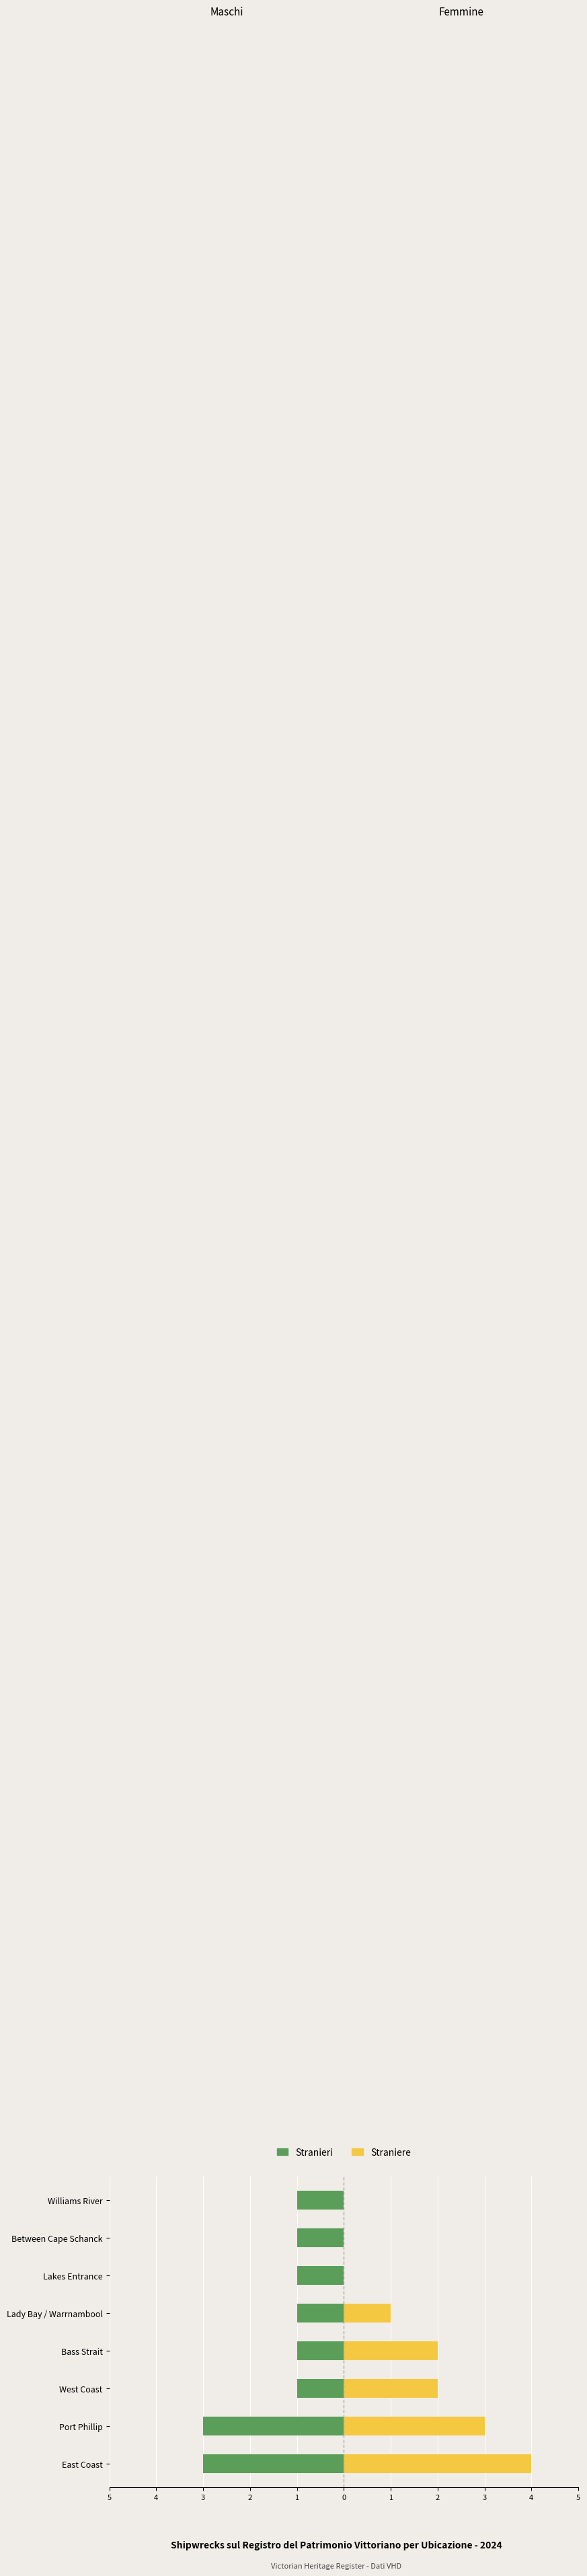

How many bars are there in each group?

2